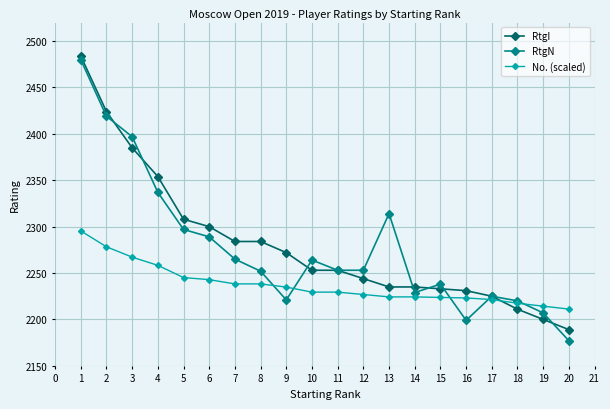

The value of No. (scaled) at 12 is 770.3. True or false?

False